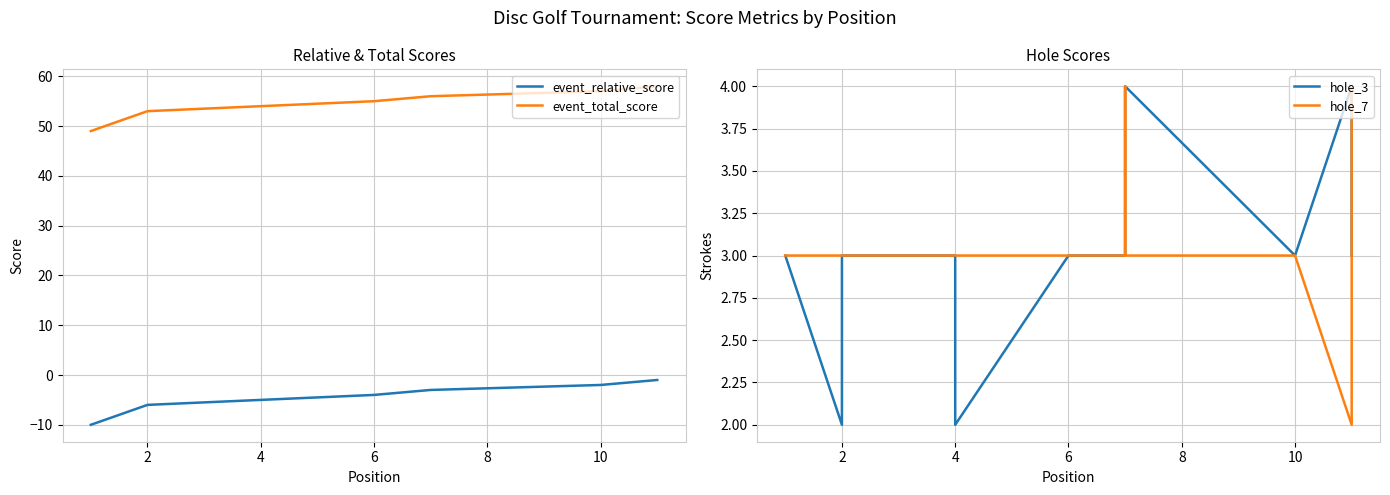

True or false: event_total_score has more than 0 points higher than both neighbors.

False